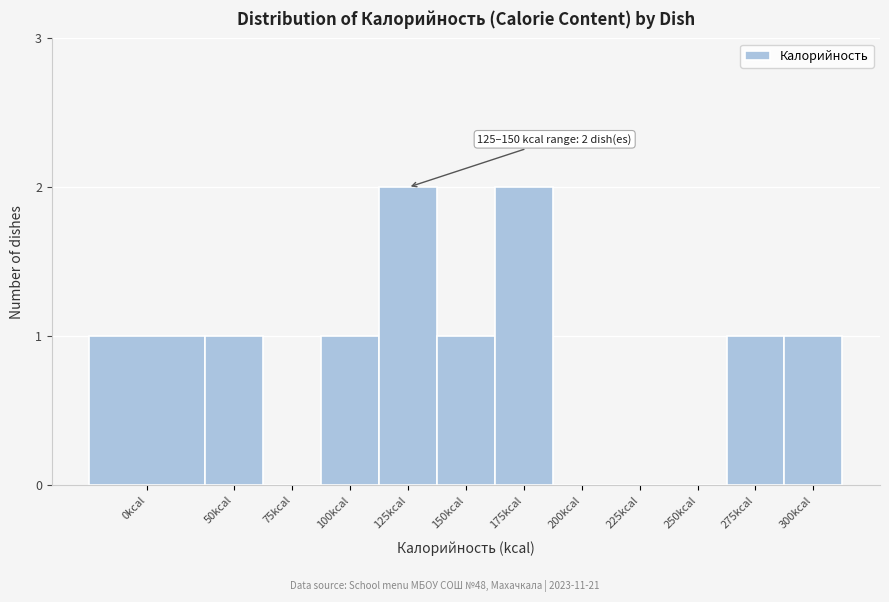

Reading right to left, what are all the values shown in this chart?

300kcal=1	275kcal=1	250kcal=0	225kcal=0	200kcal=0	175kcal=2	150kcal=1	125kcal=2	100kcal=1	75kcal=0	50kcal=1	0kcal=1